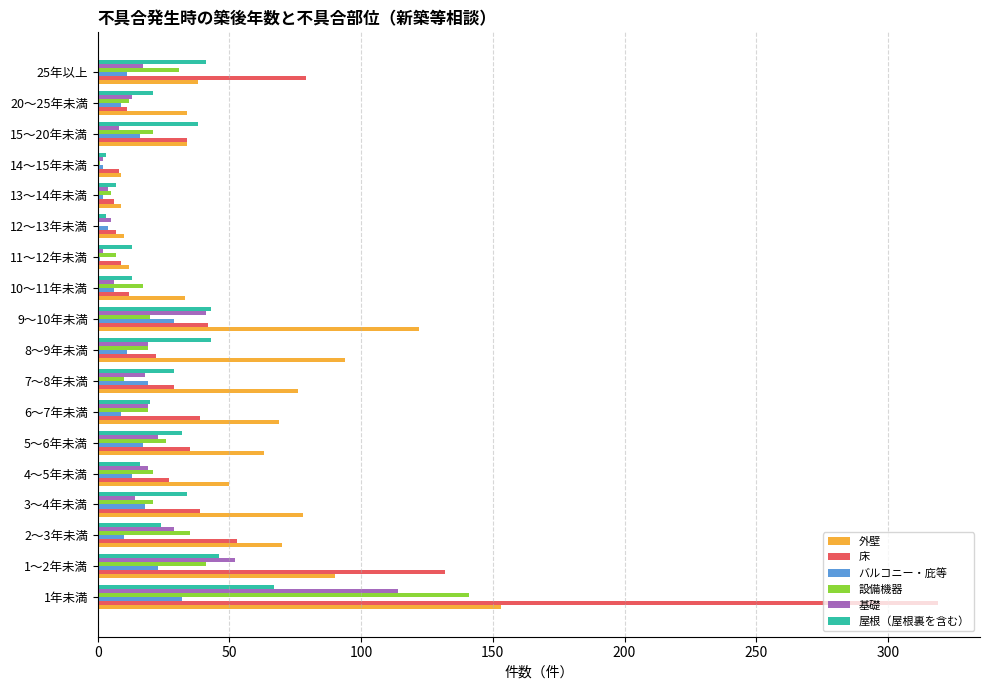

Which series has the widest spread of values?

床